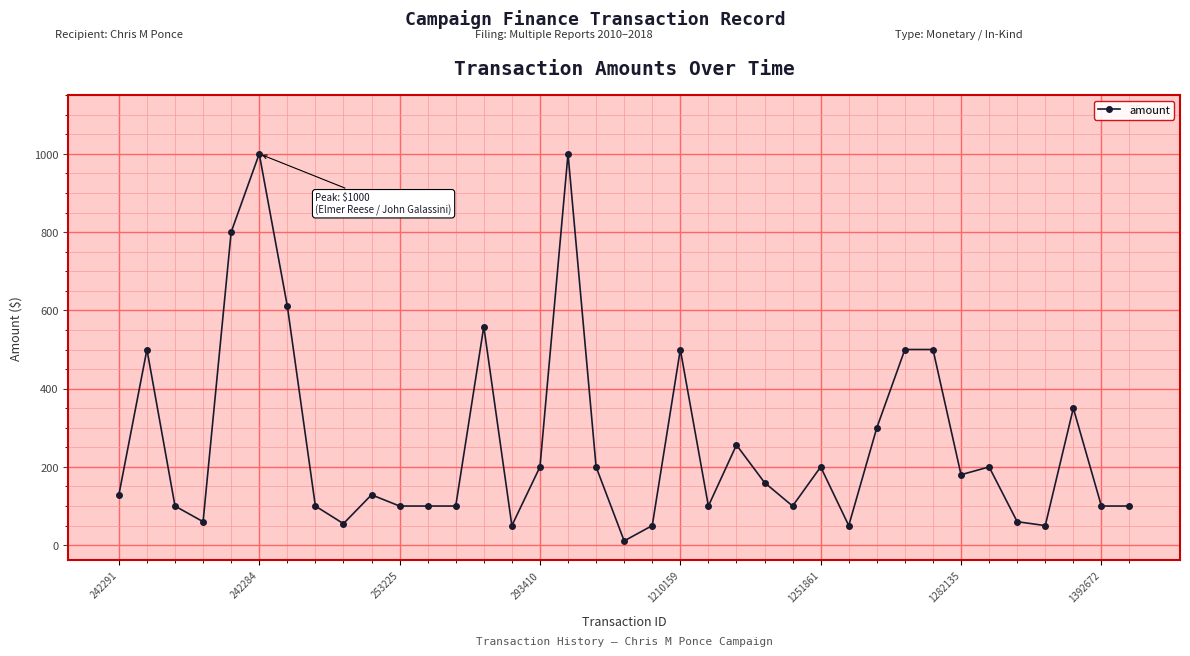

What is the maximum value shown in the chart?

1000.0